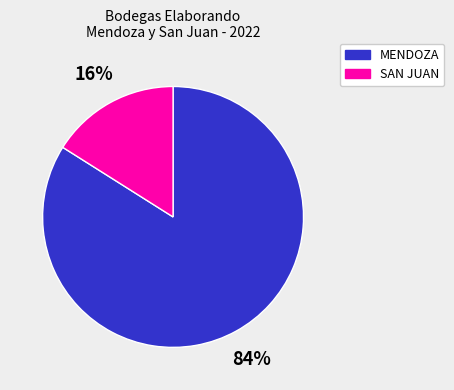

Does SAN JUAN represent more than half of the total?

No